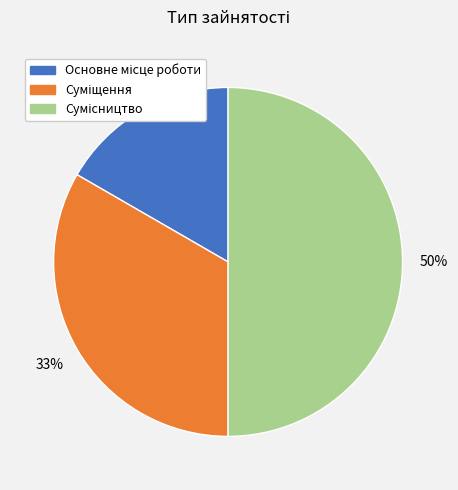

To the nearest percent, what is the difference between the largest and smallest slice percentages?

33%